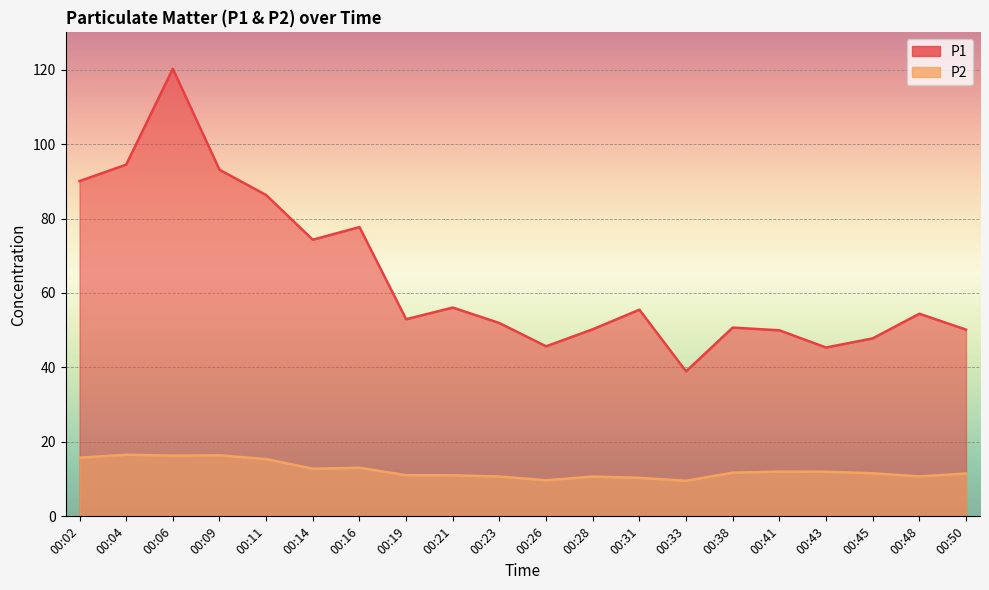

Which series has the largest range (max minus min)?

P1